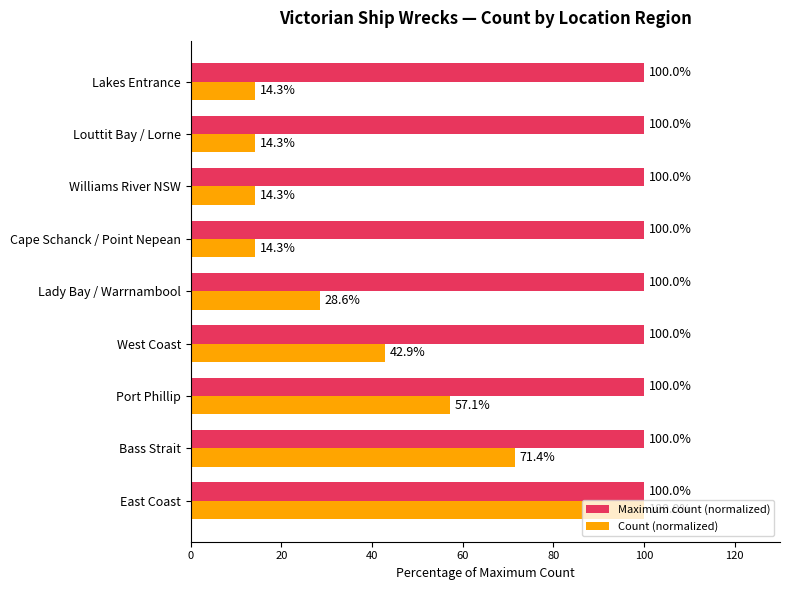

Is the value of Count (normalized) at Port Phillip greater than the value of Maximum count (normalized) at West Coast?

No